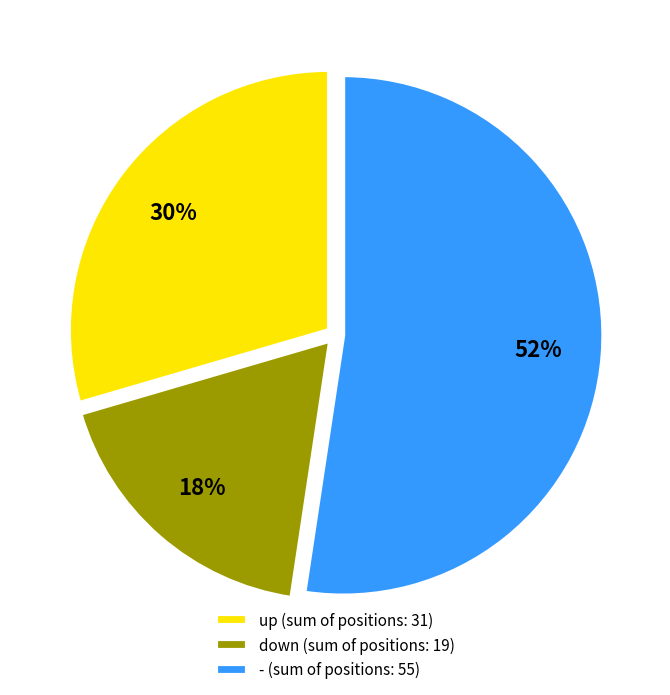

Does any single category account for the majority?

Yes